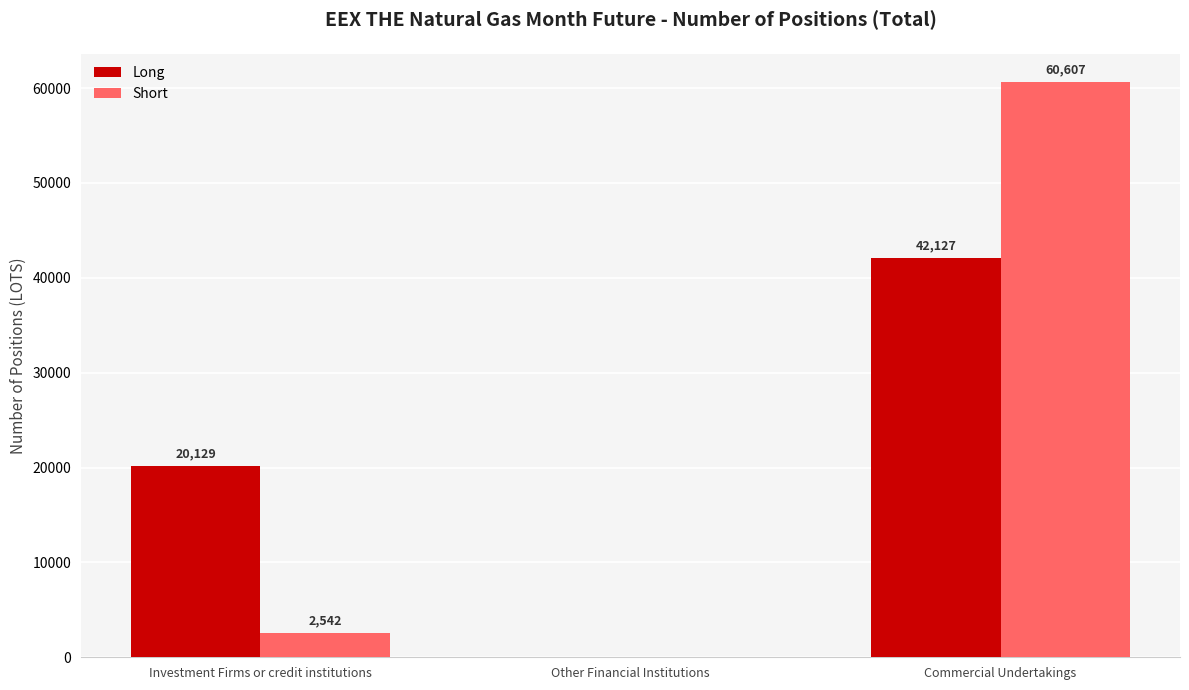

What is the difference between the Long values at Investment Firms or credit institutions and Commercial Undertakings?

21998